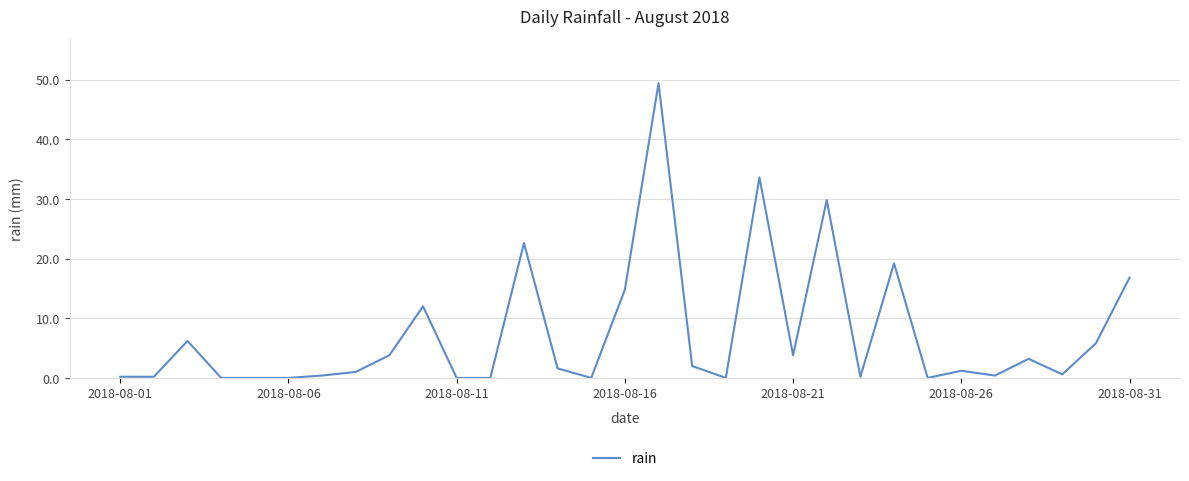

What is the maximum value shown in the chart?

49.4